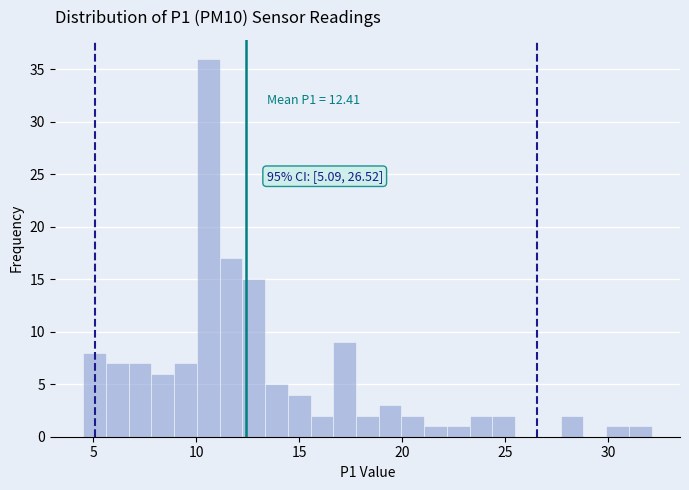

Read against the x-axis, roughly where is the centre of the tallest bar?

10.5